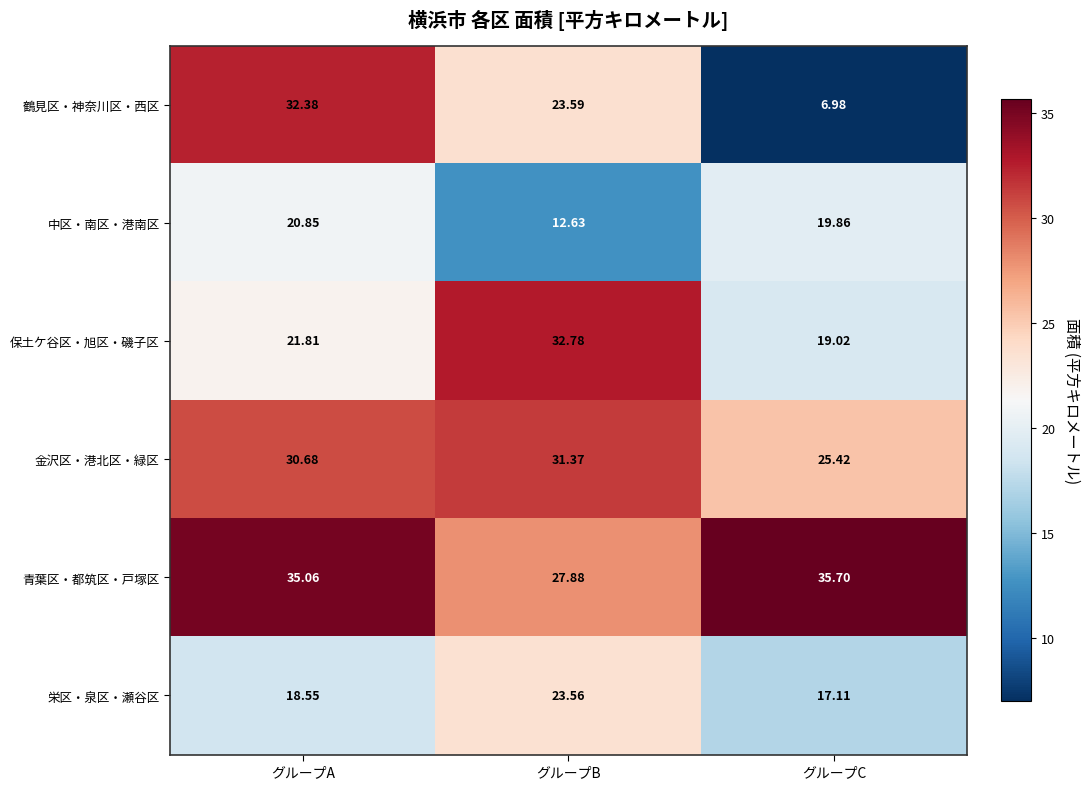

Which series changed the most between グループA and グループC?

鶴見区・神奈川区・西区